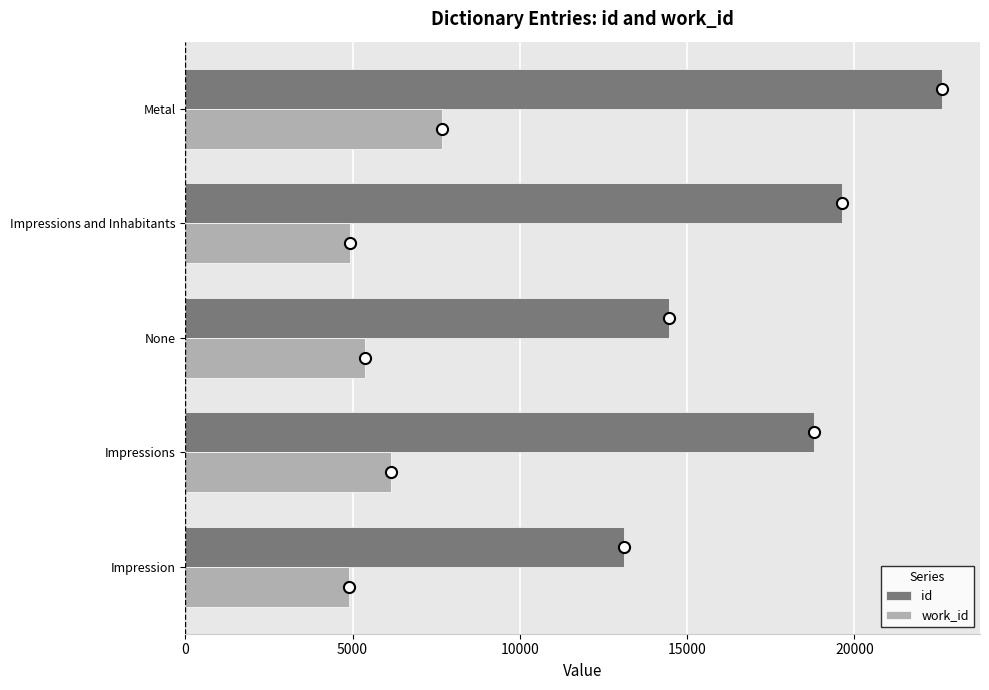

Rank the series by their average value, from lowest to highest.

work_id, id